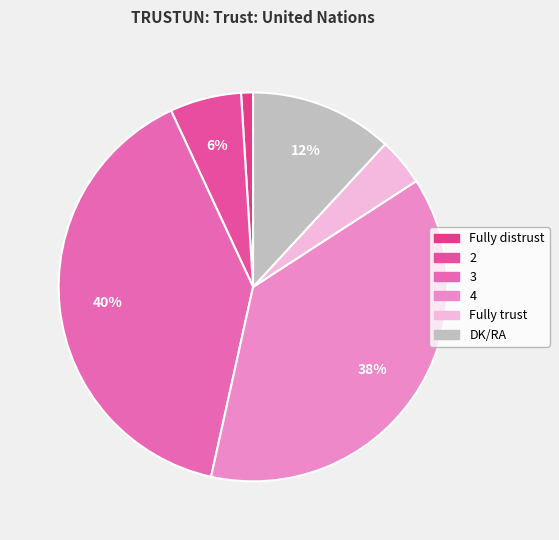

Which has a higher value, DK/RA or 3?

3